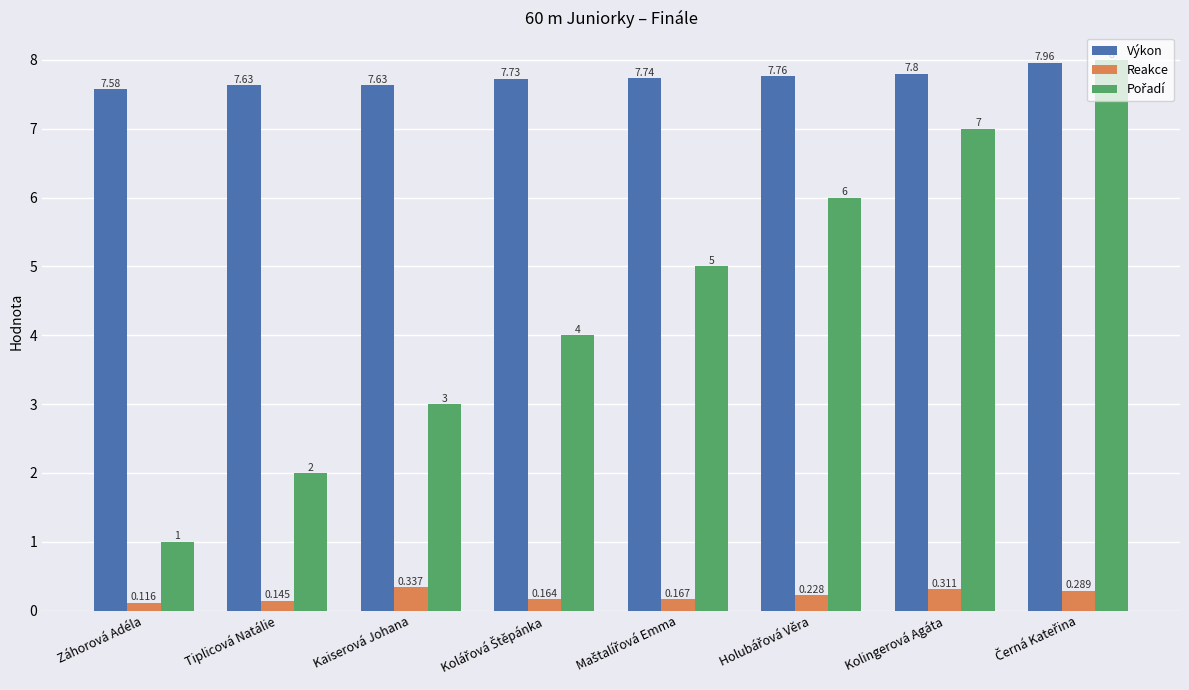

Which series has the largest total across all categories?

Výkon